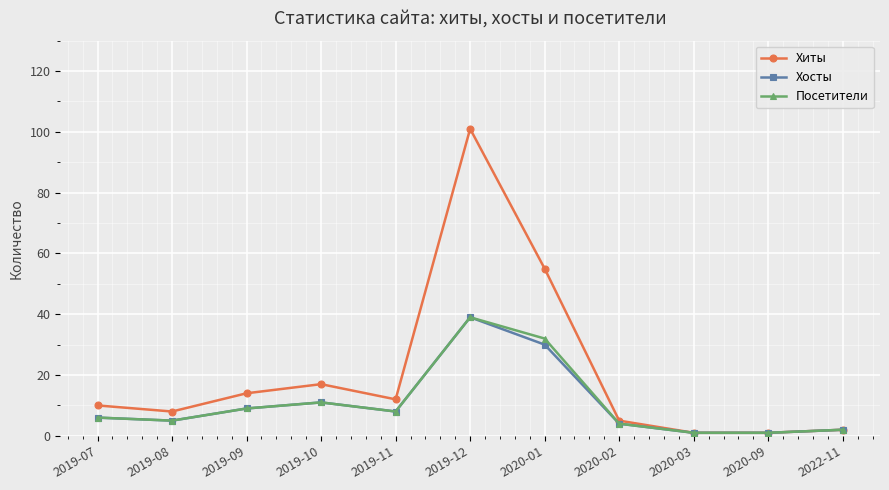

Reading left to right, list all the values displayed in this chart.

Хиты: 10	8	14	17	12	101	55	5	1	1	2
Хосты: 6	5	9	11	8	39	30	4	1	1	2
Посетители: 6	5	9	11	8	39	32	4	1	1	2